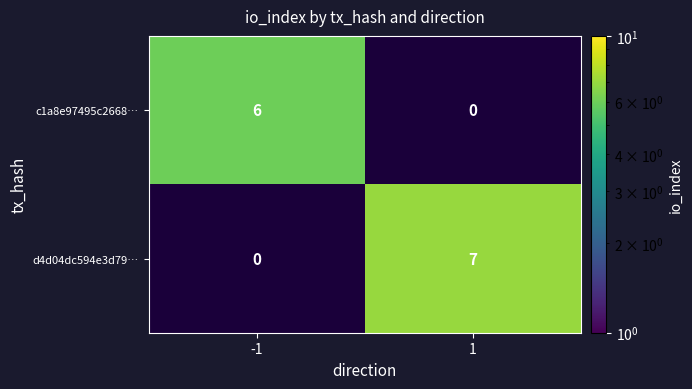

What is the maximum value shown in the chart?

7.0